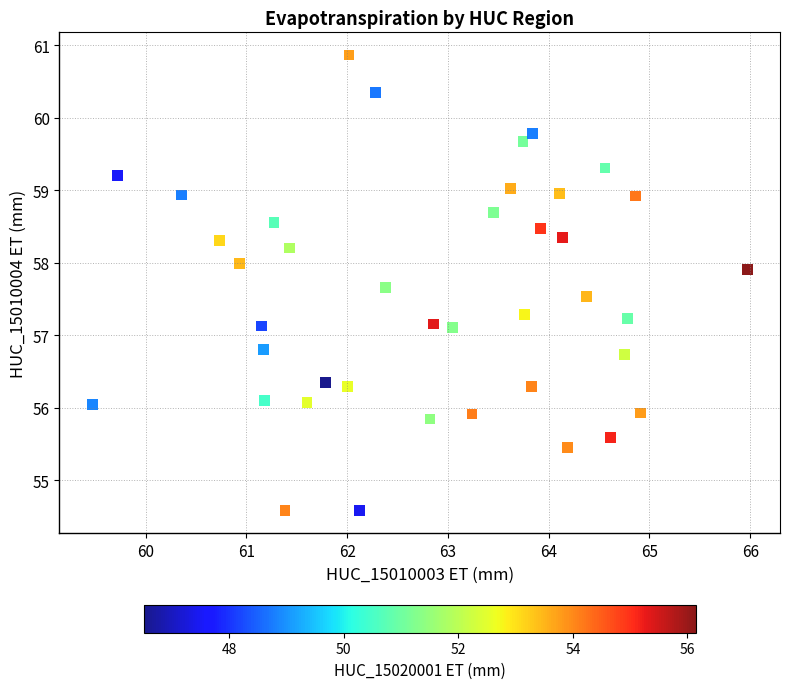

What is the range of Y values (max minus min)?

6.3